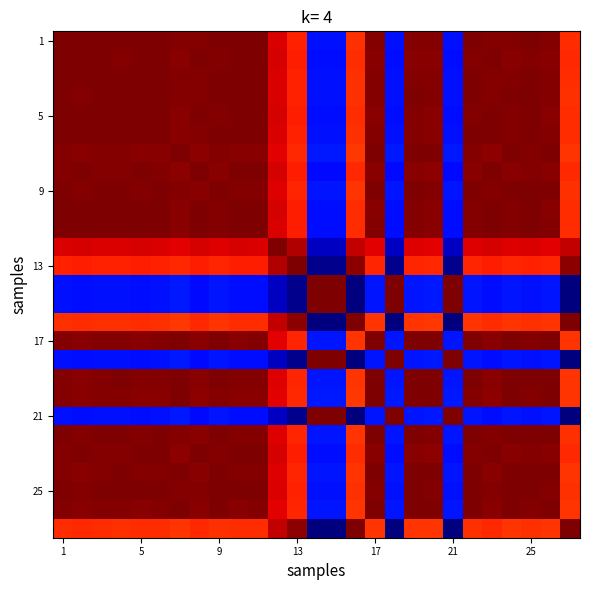

How many series are shown in this chart?

27